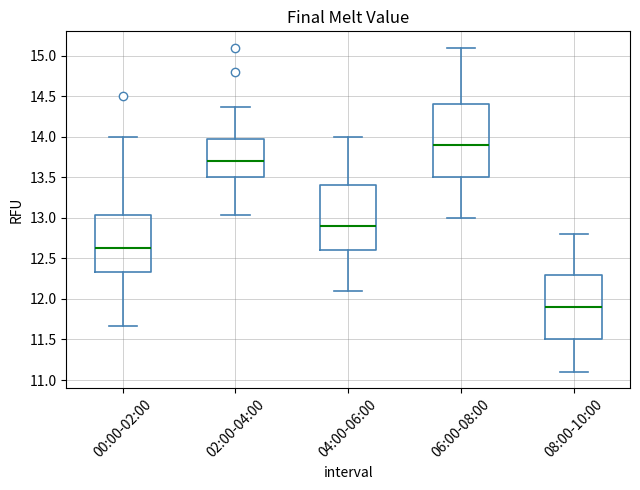

Where is the upper edge of the box for 02:00-04:00 on the y-axis? The values are not printed on the chart, so give them approximately, as read against the axis.

13.95